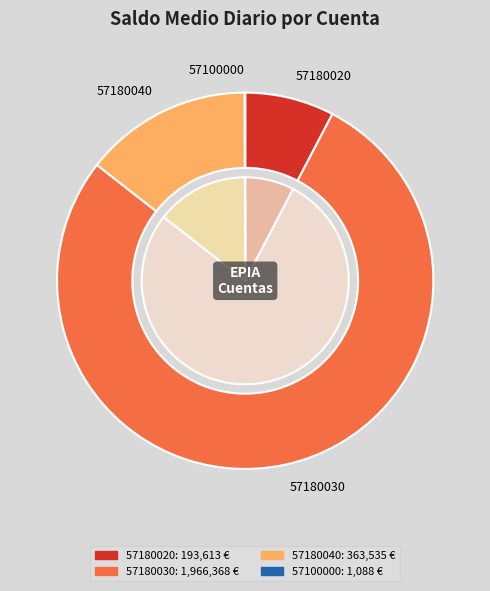

Combined, what portion of the pie is 57180030
LIBERBANK and 57180040
LIBERBANK?

92.3%